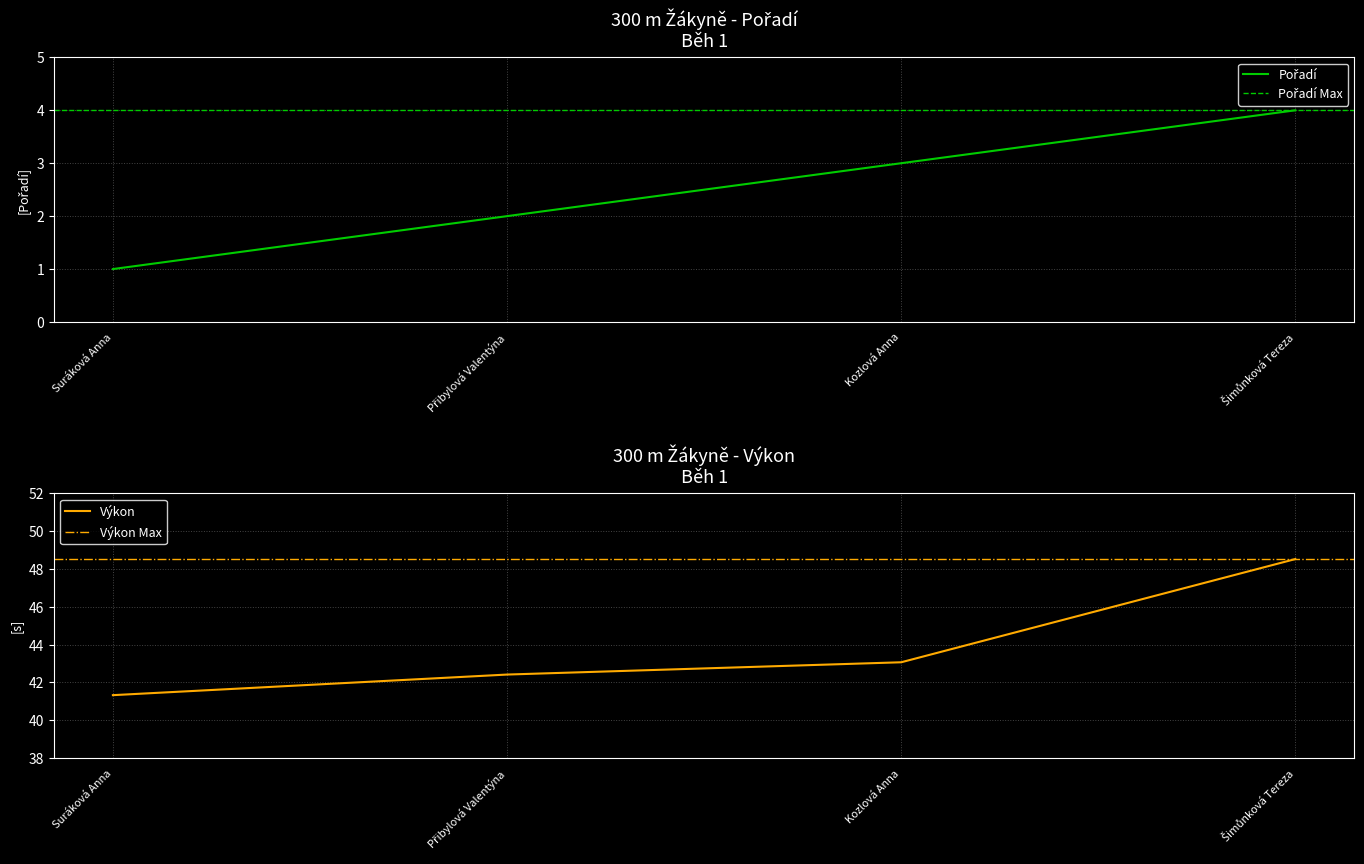

At which label is Pořadí closest to 2?

Přibylová Valentýna